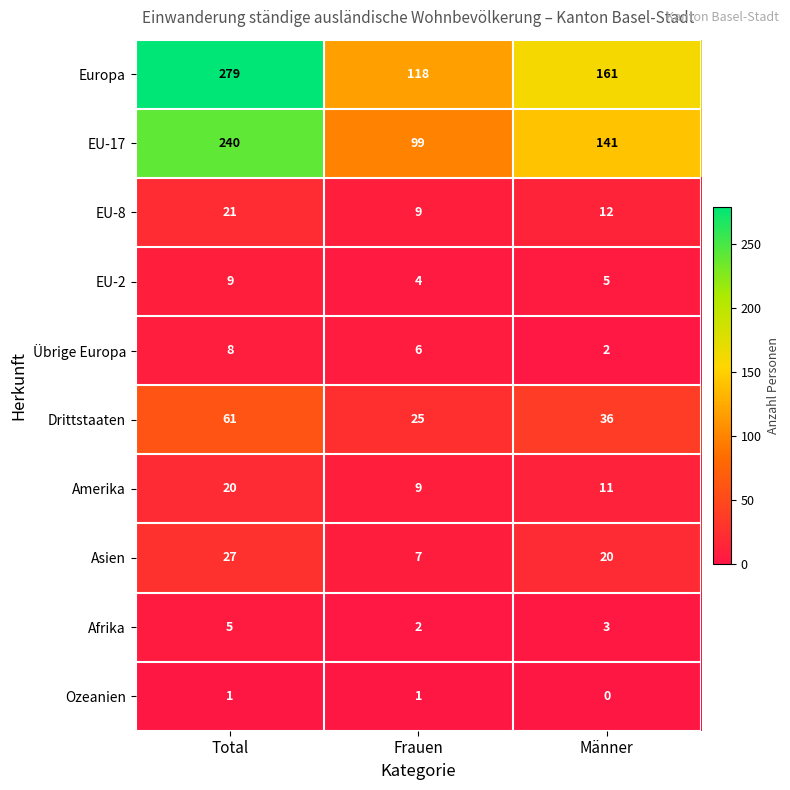

Is the value of Ozeanien at Total greater than the value of EU-8 at Total?

No